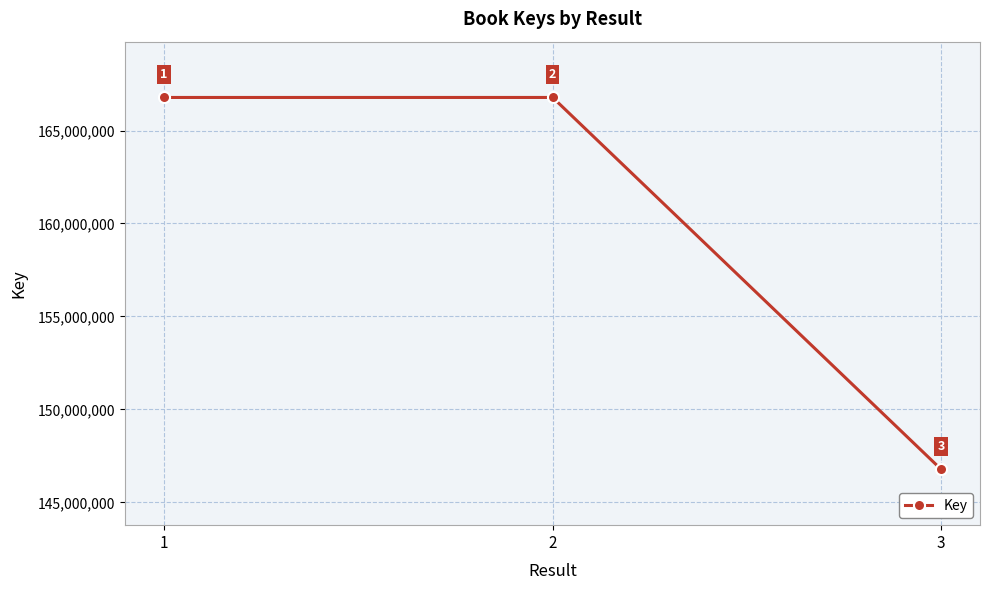

What is the change in value from 2 to 3?

-20005719